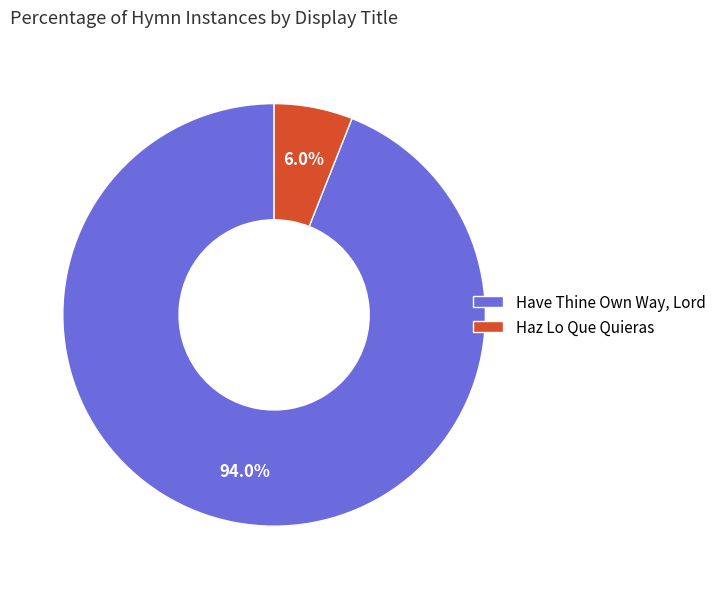

To the nearest percent, what is the combined percentage of Have Thine Own Way, Lord and Haz Lo Que Quieras?

100%